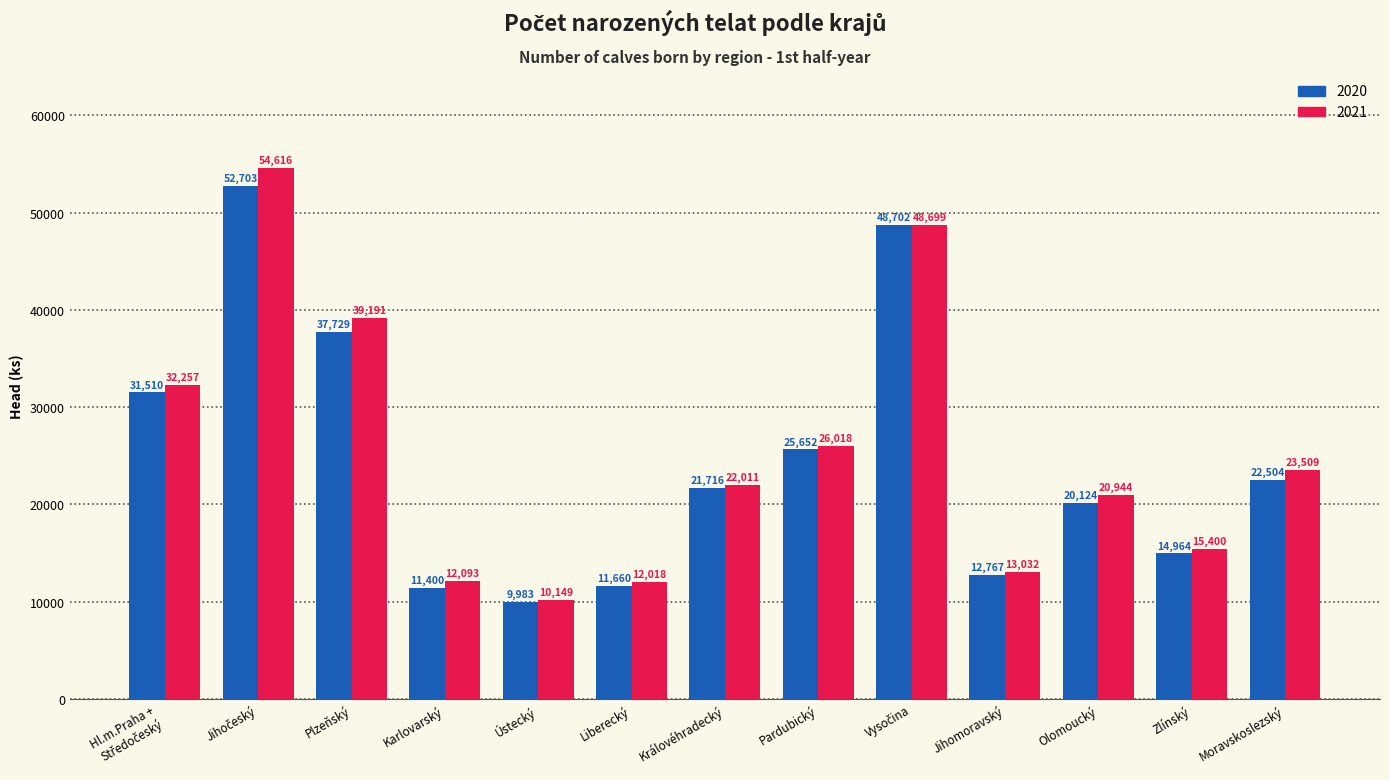

What is the highest value of the 2021 series?

54616